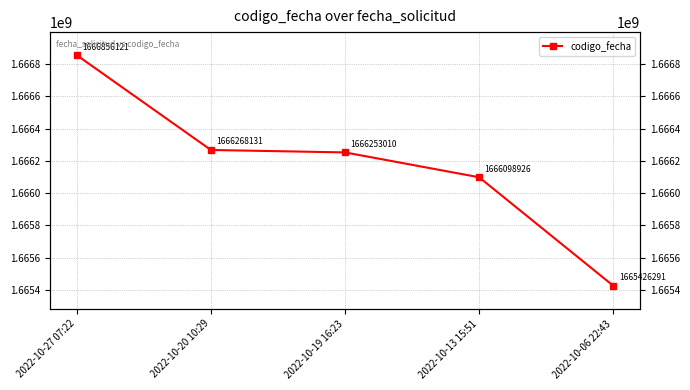

What is the minimum value shown in the chart?

1665426291